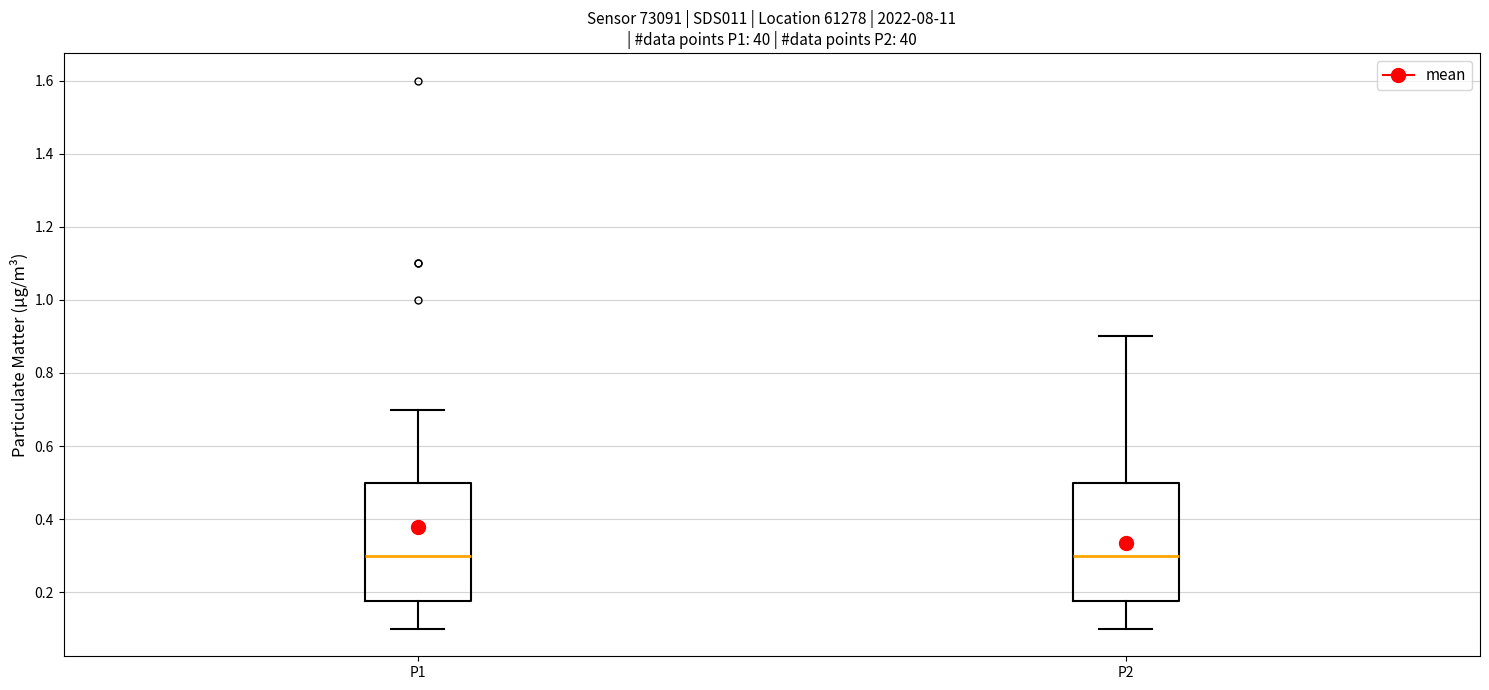

Reading left to right, read every box against the y-axis: the position of its median line, the range the box covers, and the ends of its whiskers. The values are not printed on the chart, so give them approximately, as read against the axis.

P1: median 0.30, box 0.18 to 0.50, whiskers 0.10 to 0.70
P2: median 0.30, box 0.18 to 0.50, whiskers 0.10 to 0.90